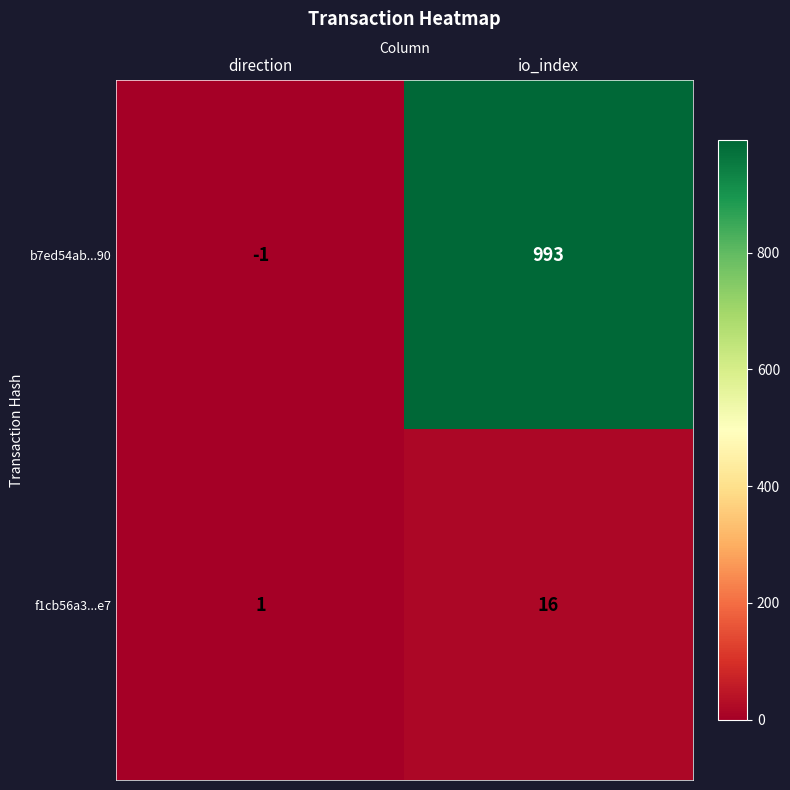

At which label is b7ed54ab...90 closest to 496?

direction